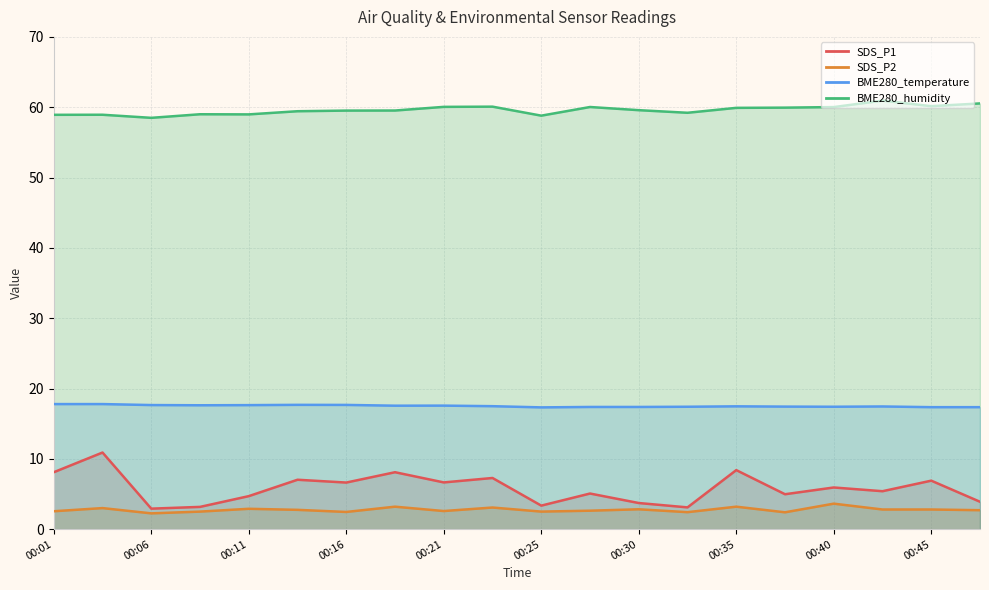

What is the lowest value of the BME280_temperature series?

17.3